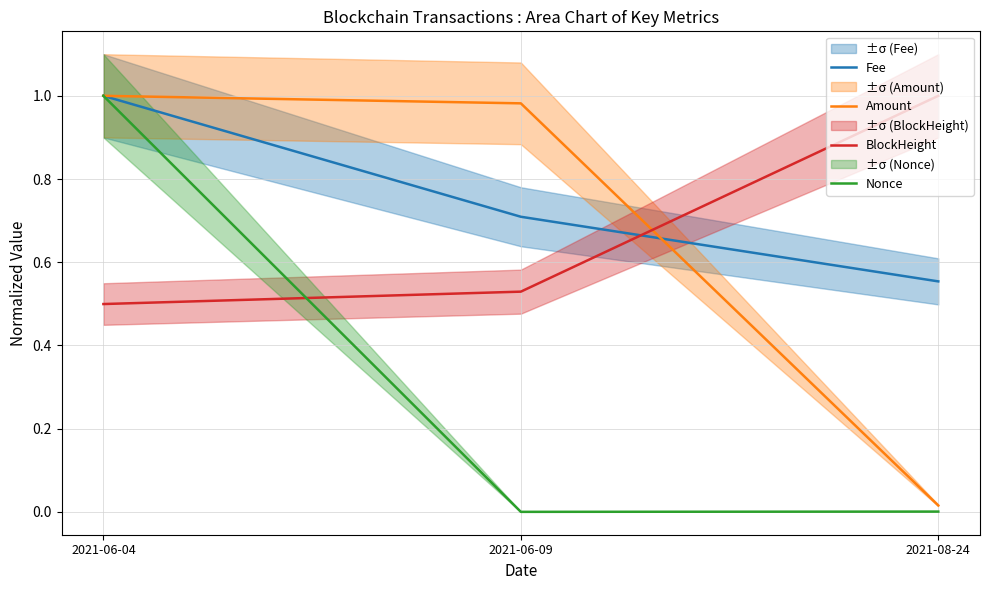

What is the difference between the maximum and minimum values in the Nonce series?

1.0